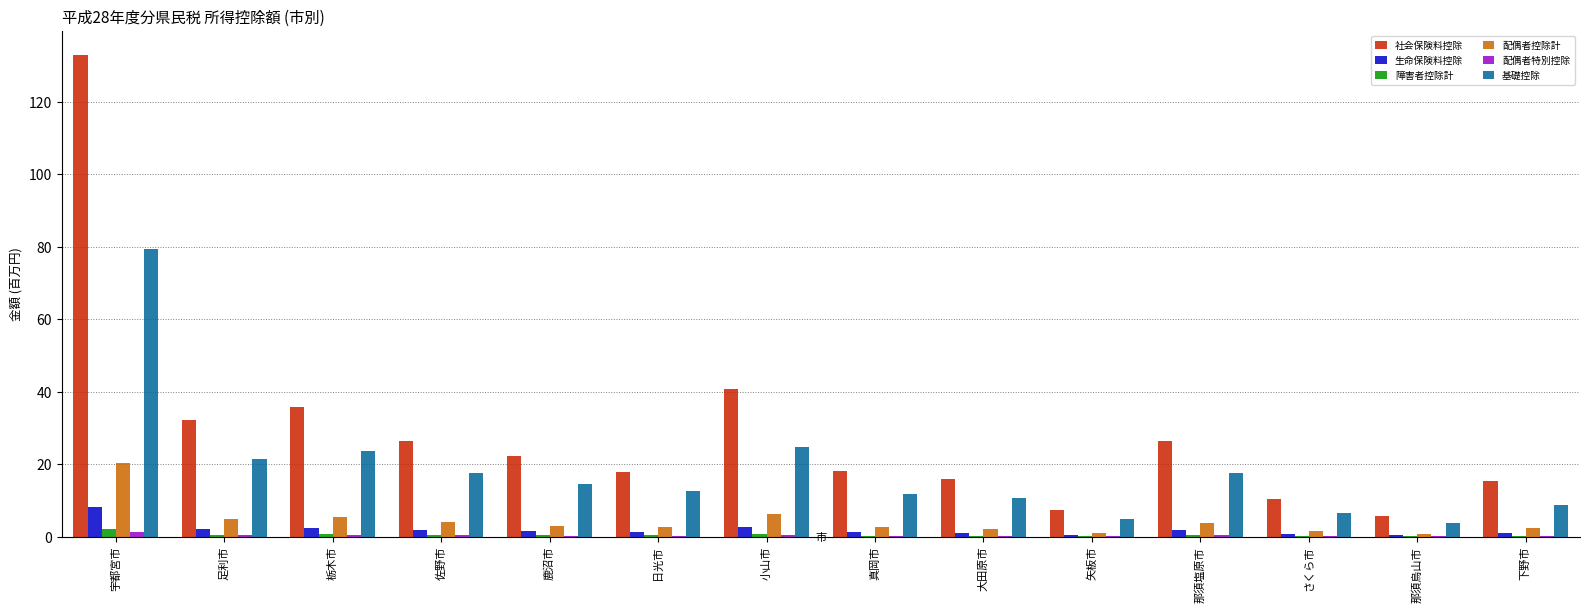

The 社会保険料控除 series shows 8.4 at 那須塩原市. True or false?

False